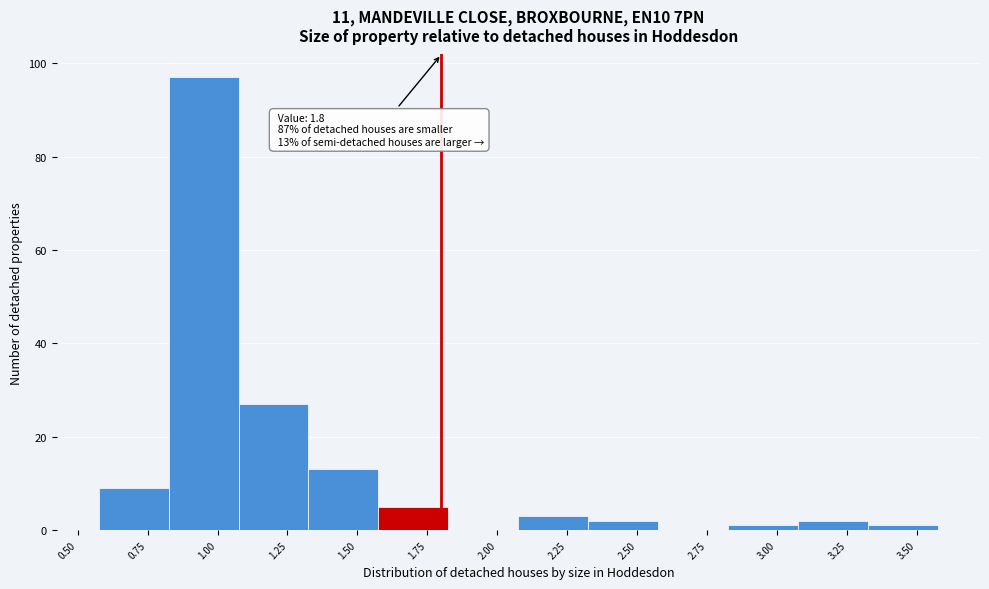

Over which range of the x-axis is the bar tallest?

0.825 to 1.075